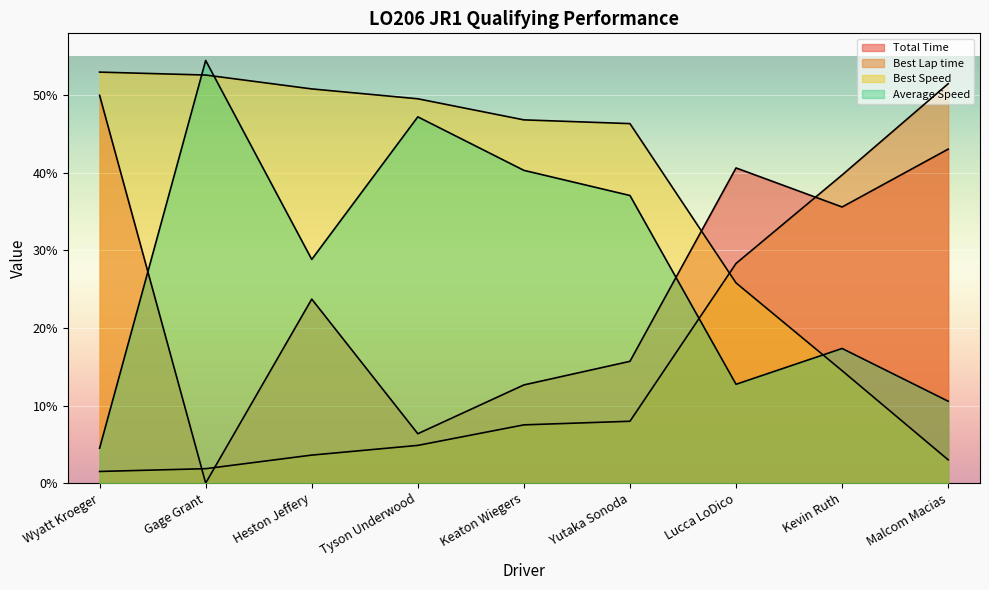

What is the difference between the second highest and minimum values in the Total Time series?

43.1